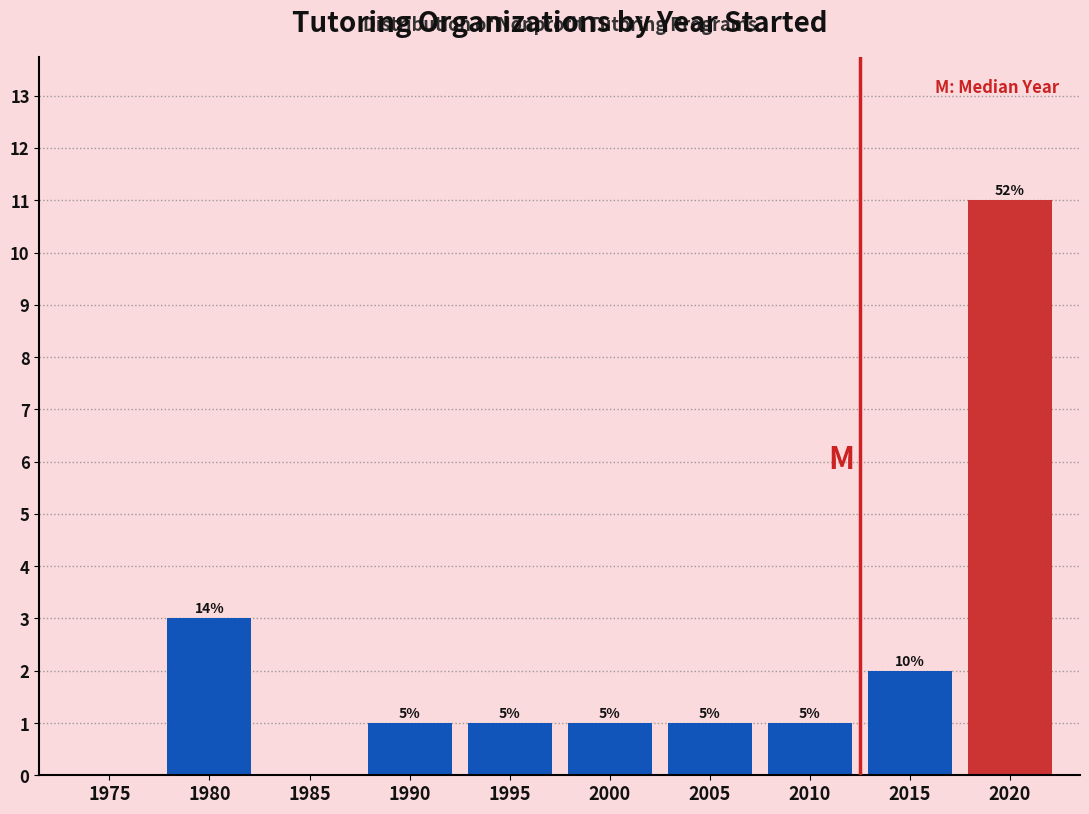

Are the bars horizontal?

No